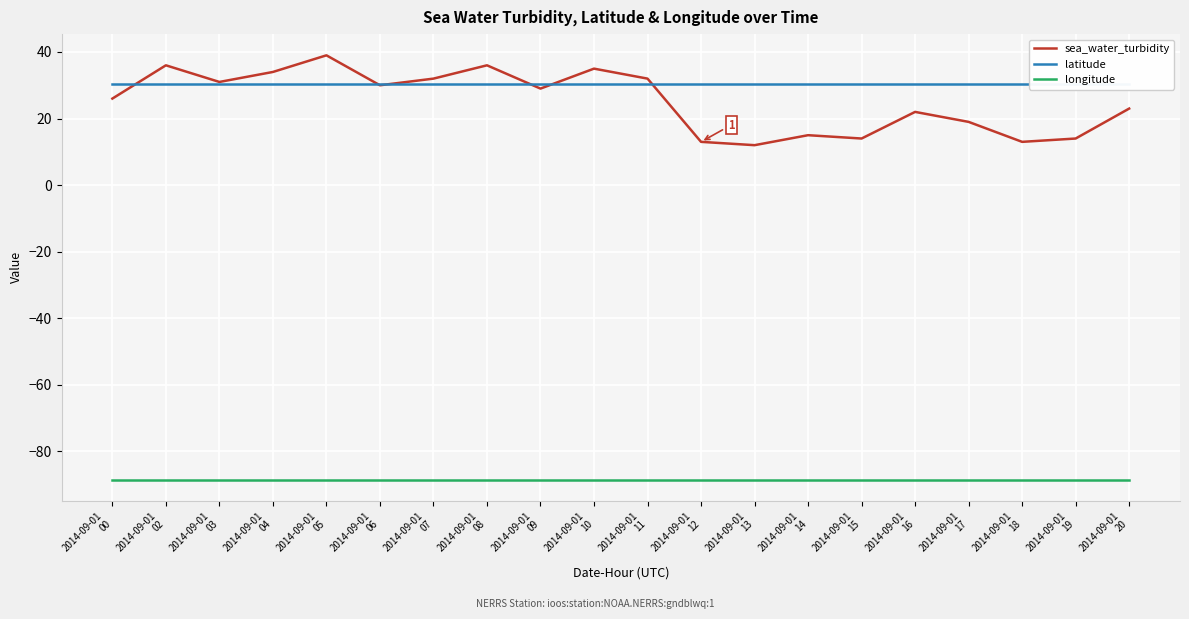

What is the maximum value shown in the chart?

39.0